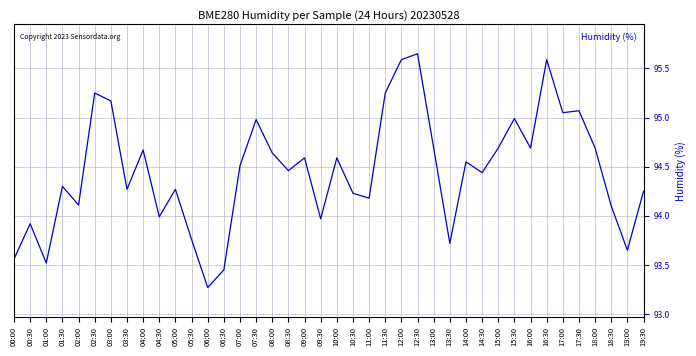

How many lines are shown in the chart?

1